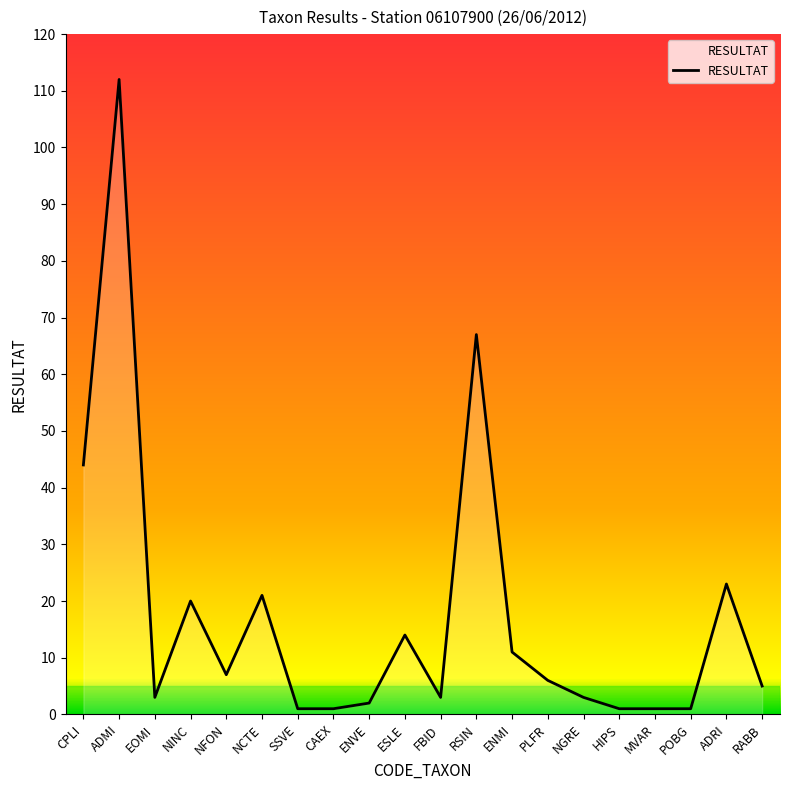

How many series are shown in this chart?

1